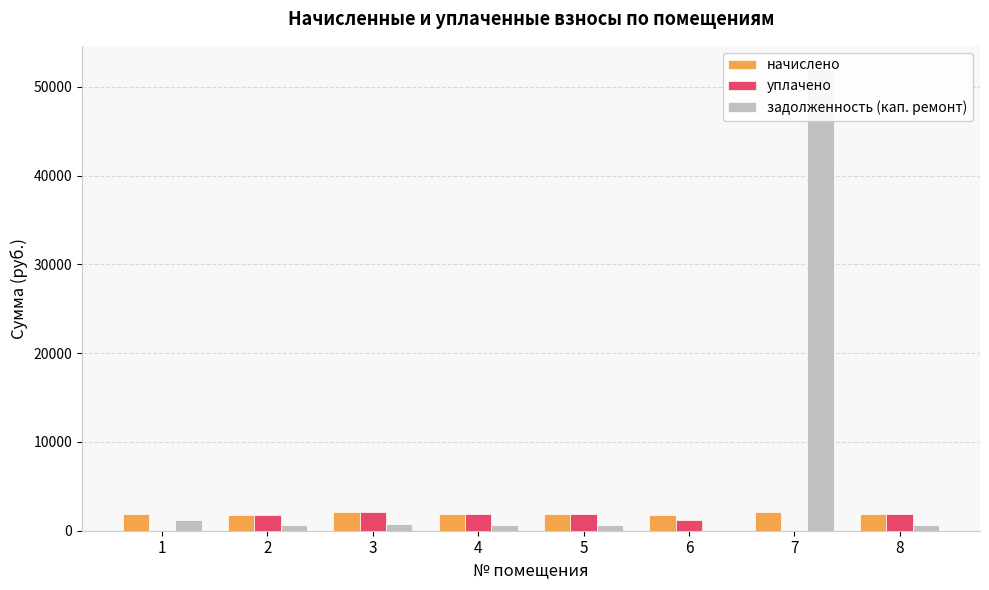

List the labels in order of начислено value, largest first.

3, 7, 1, 4, 5, 8, 6, 2